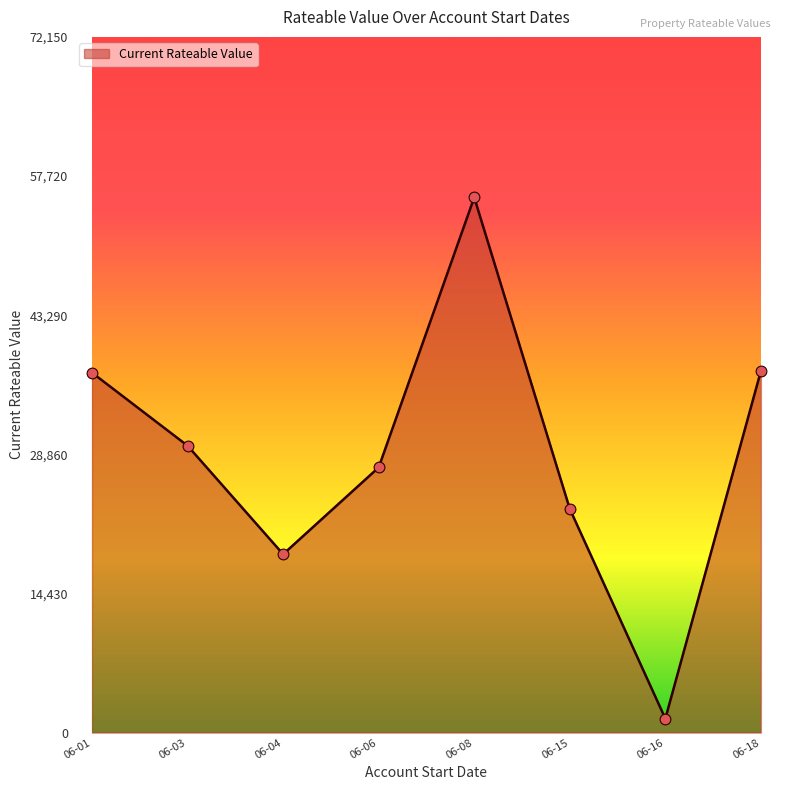

Between 06-06 and 06-15, which is larger?

06-06